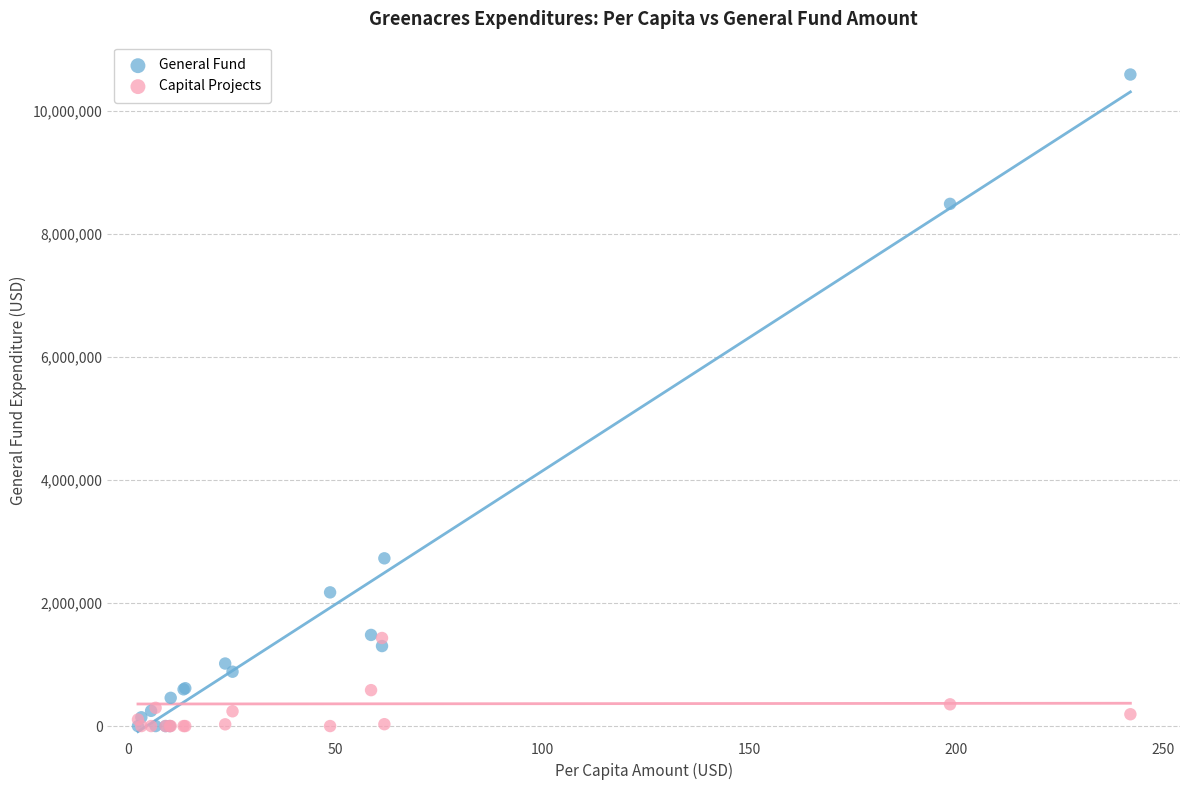

Which series has the largest Y range (max minus min)?

General Fund